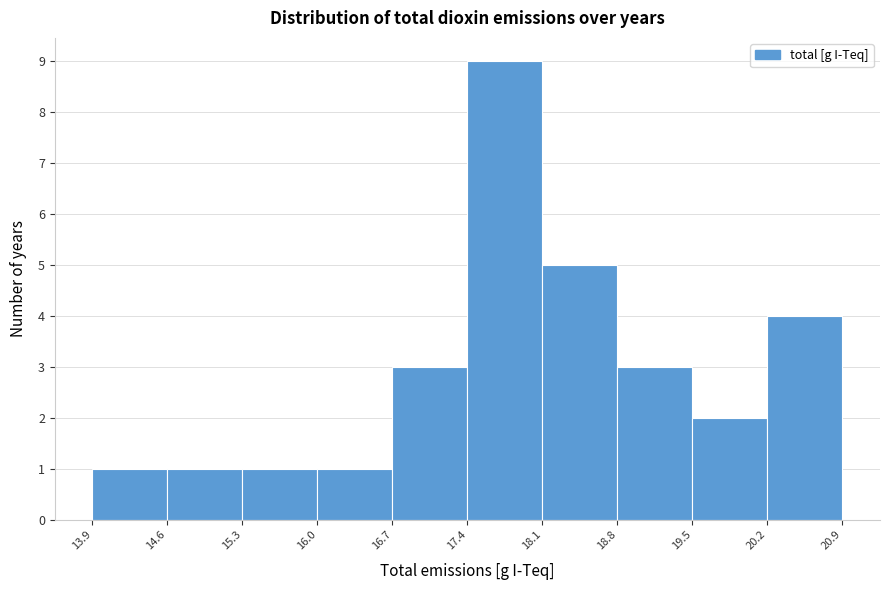

Reading left to right, transcribe this chart: for each bar, give the range it covers on the x-axis and its height. The values are not printed on the chart, so give them approximately, as read against the axis.

13.9 to 14.6: 1
14.6 to 15.3: 1
15.3 to 16.0: 1
16.0 to 16.7: 1
16.7 to 17.4: 3
17.4 to 18.1: 9
18.1 to 18.8: 5
18.8 to 19.5: 3
19.5 to 20.2: 2
20.2 to 20.9: 4